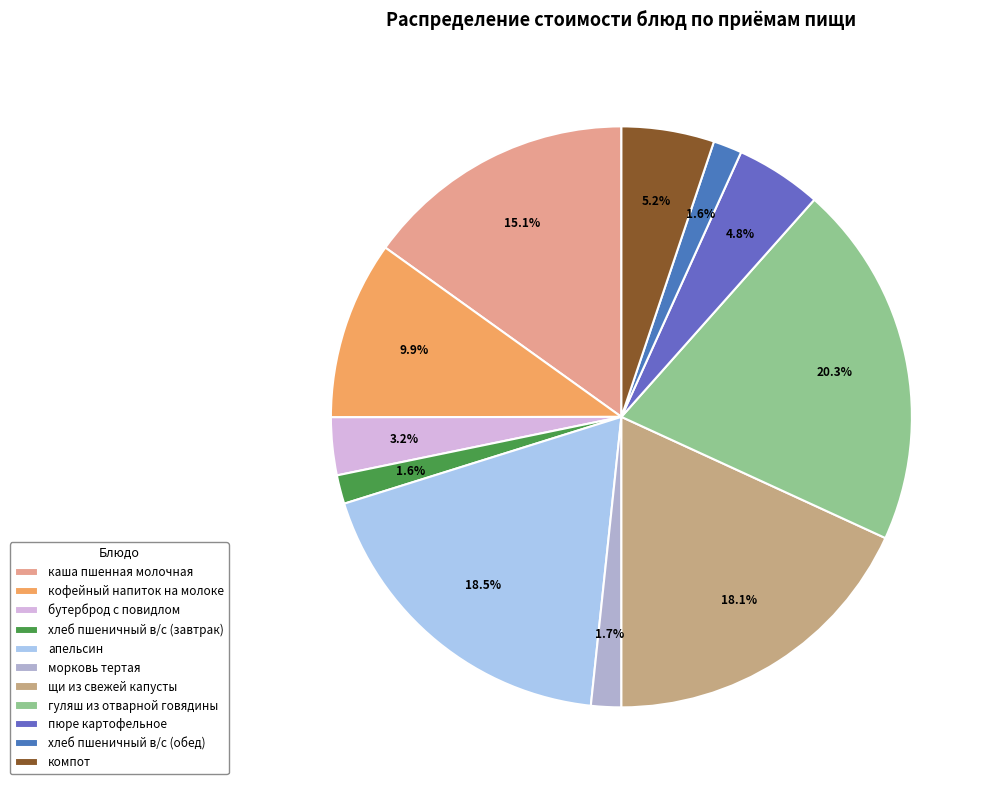

What is the largest slice in the pie chart?

гуляш из отварной говядины